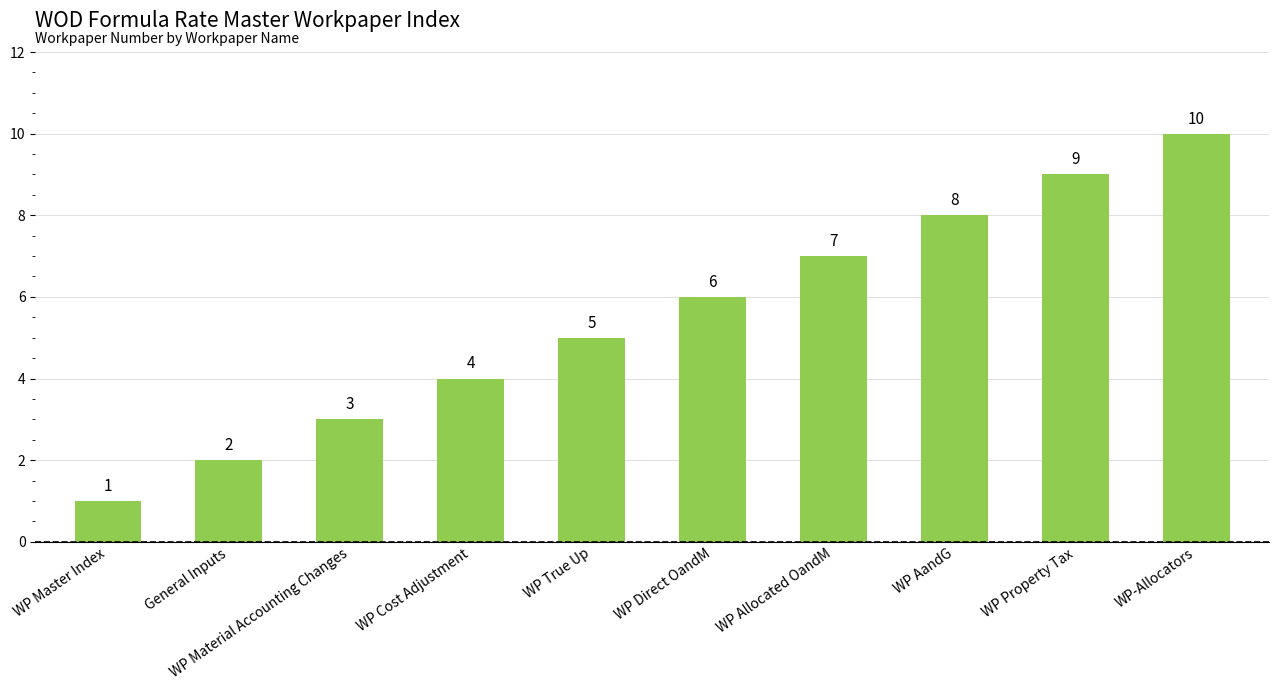

How many bars are there in total?

10